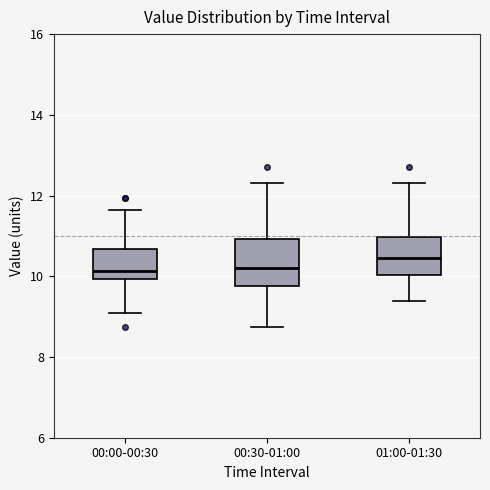

Which box has the highest median line?

01:00-01:30